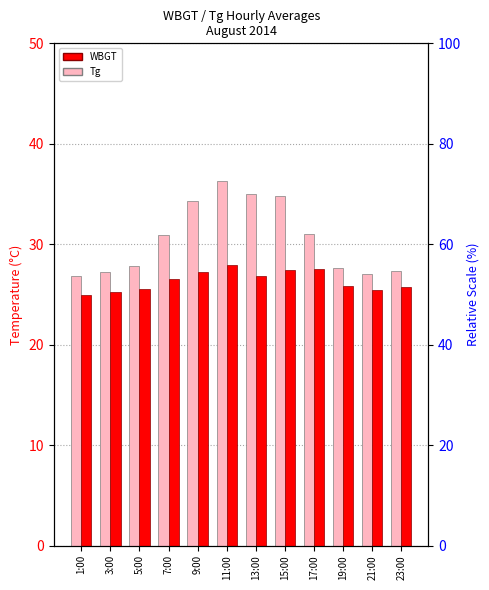

Reading right to left, transcribe all the data shown in this chart.

Tg: 27.3	27.0	27.6	31.0	34.8	35.0	36.3	34.3	30.9	27.8	27.2	26.8
WBGT: 25.7	25.4	25.8	27.5	27.4	26.8	27.9	27.2	26.5	25.5	25.2	24.9